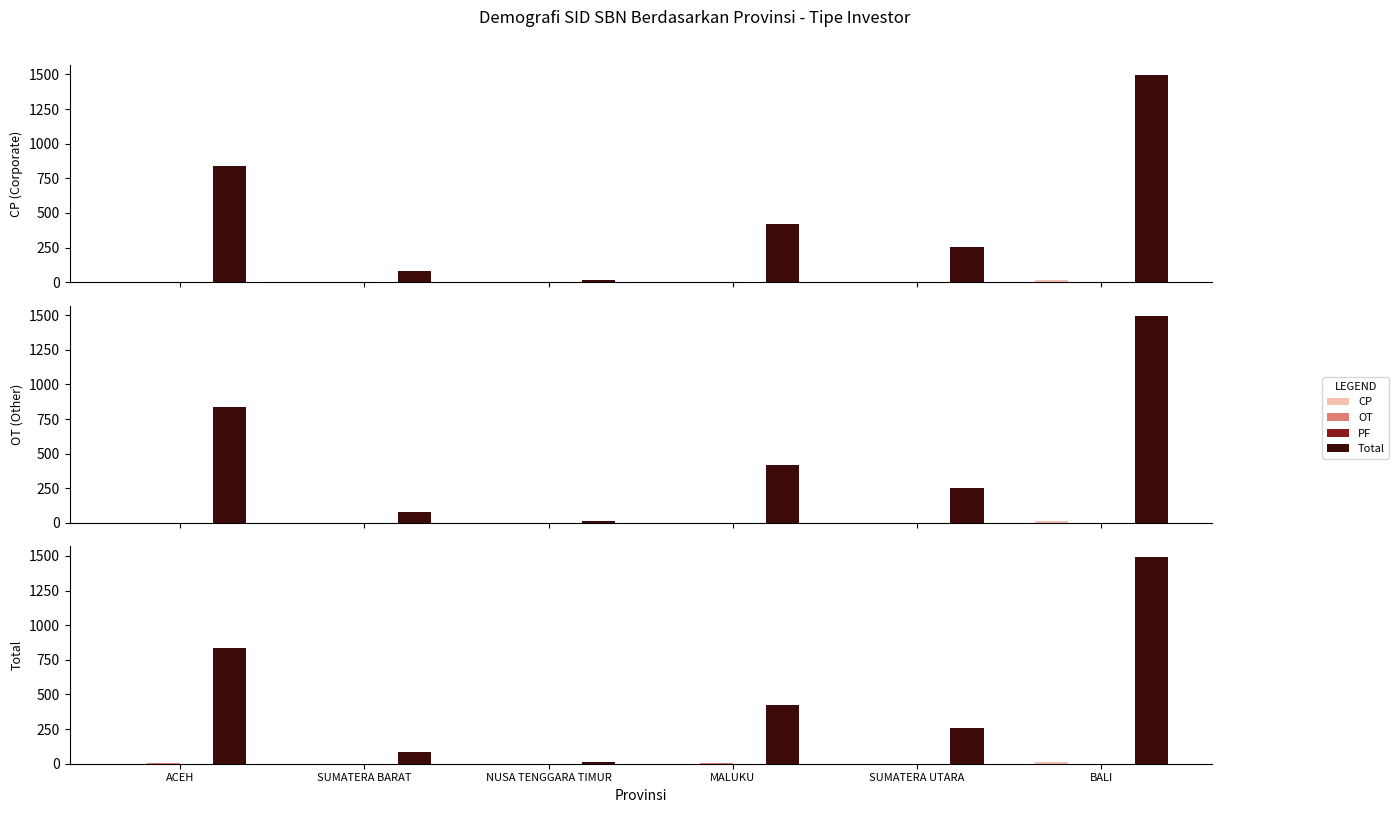

How many bars are there in each group?

4